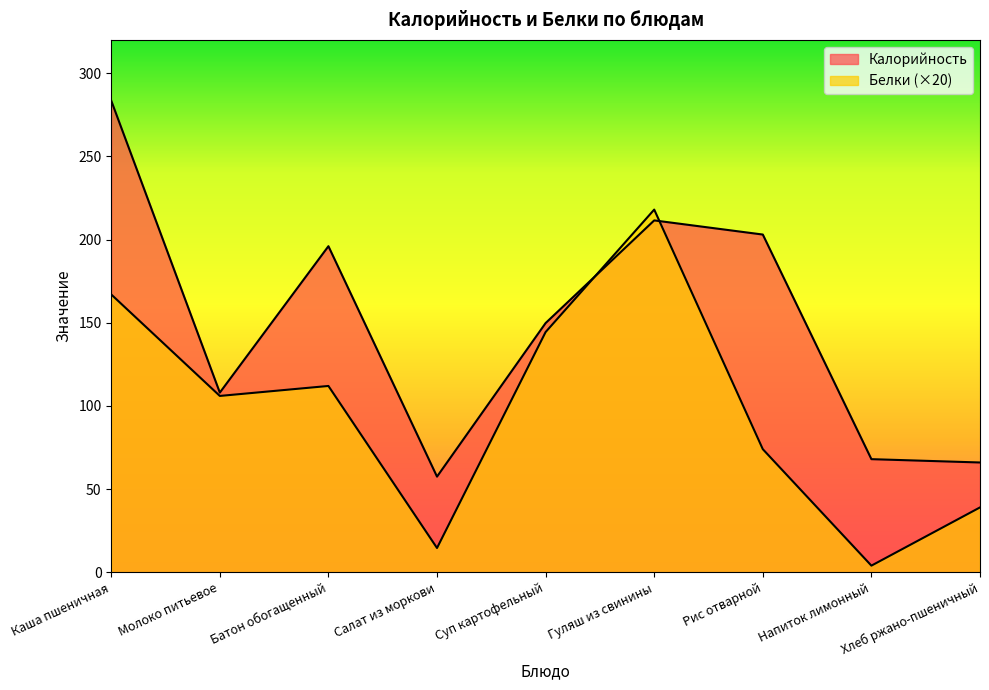

What is the difference between the highest and lowest values at Рис отварной?

129.0